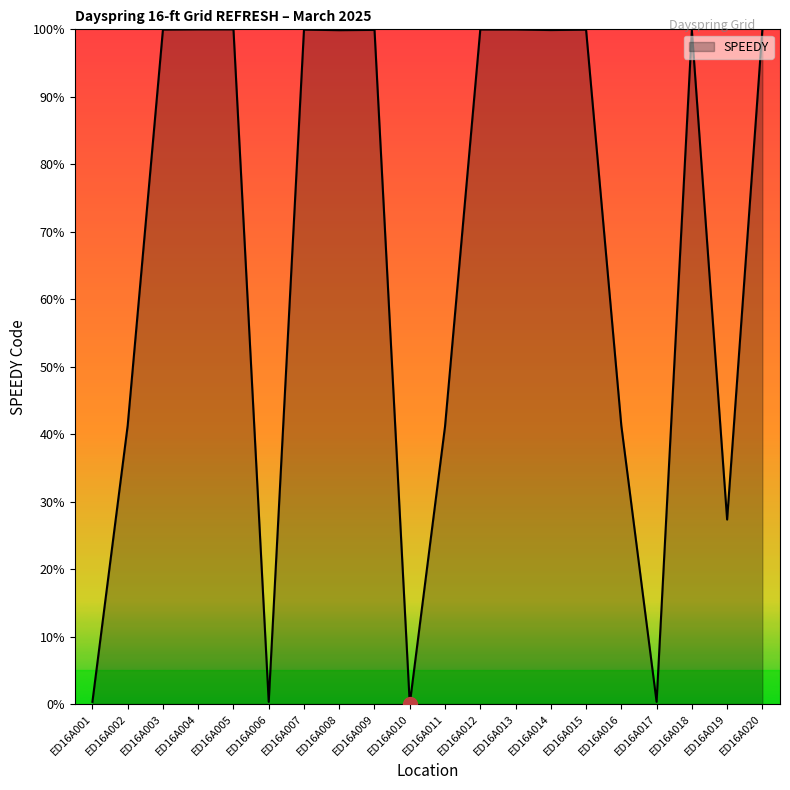

How many lines are shown in the chart?

1